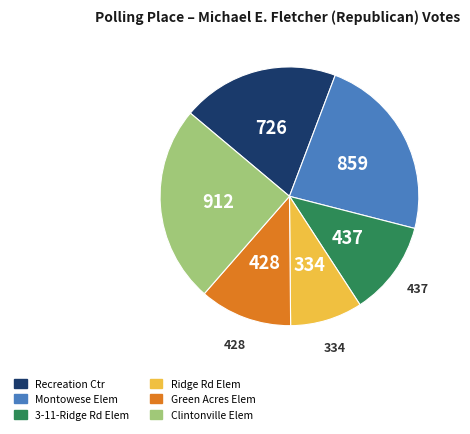

Is there any slice that represents more than half of the pie?

No